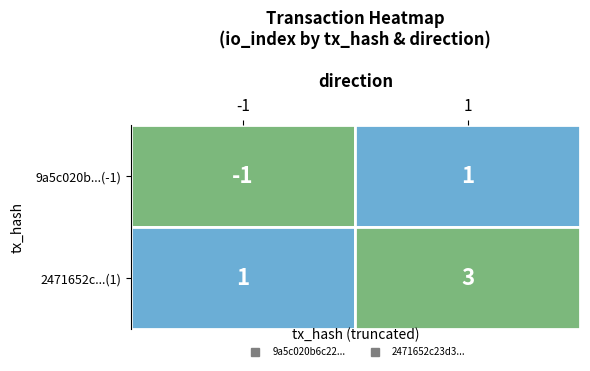

At which category is the sum across all series the highest?

1